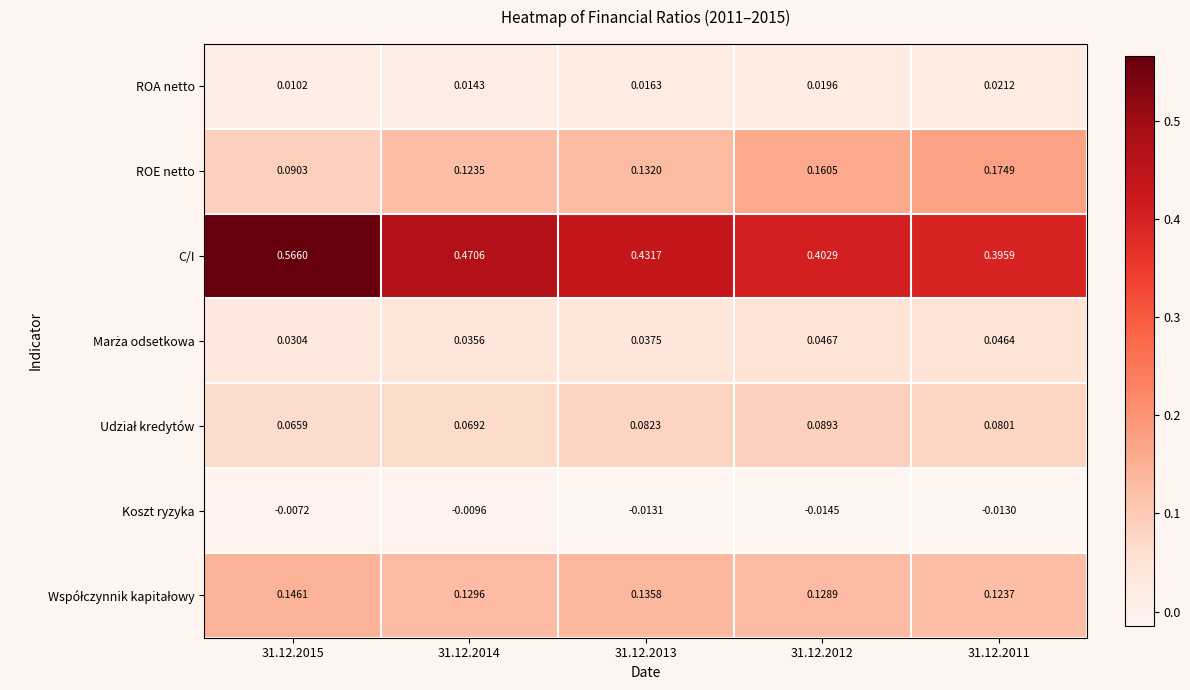

Which series has the largest total across all categories?

C/I